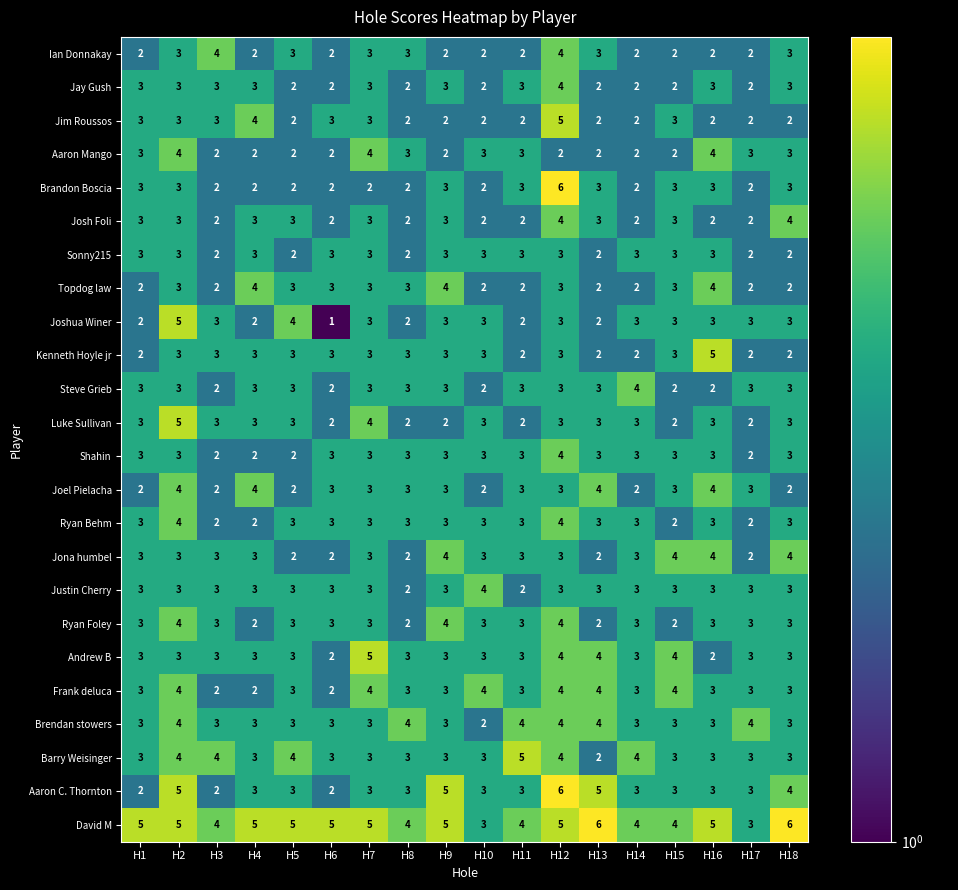

What is the difference between the highest and lowest values at H13?

4